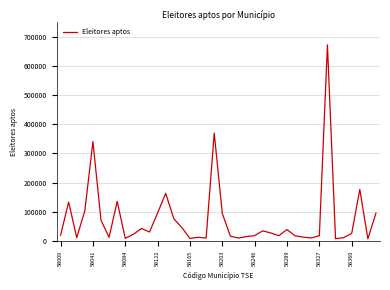

What is the difference between the maximum and minimum values?

664798